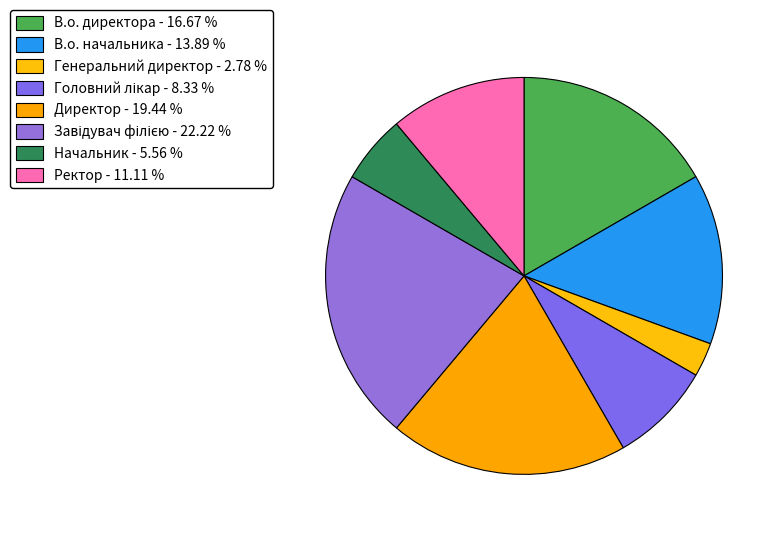

How many slices are in this pie chart?

8